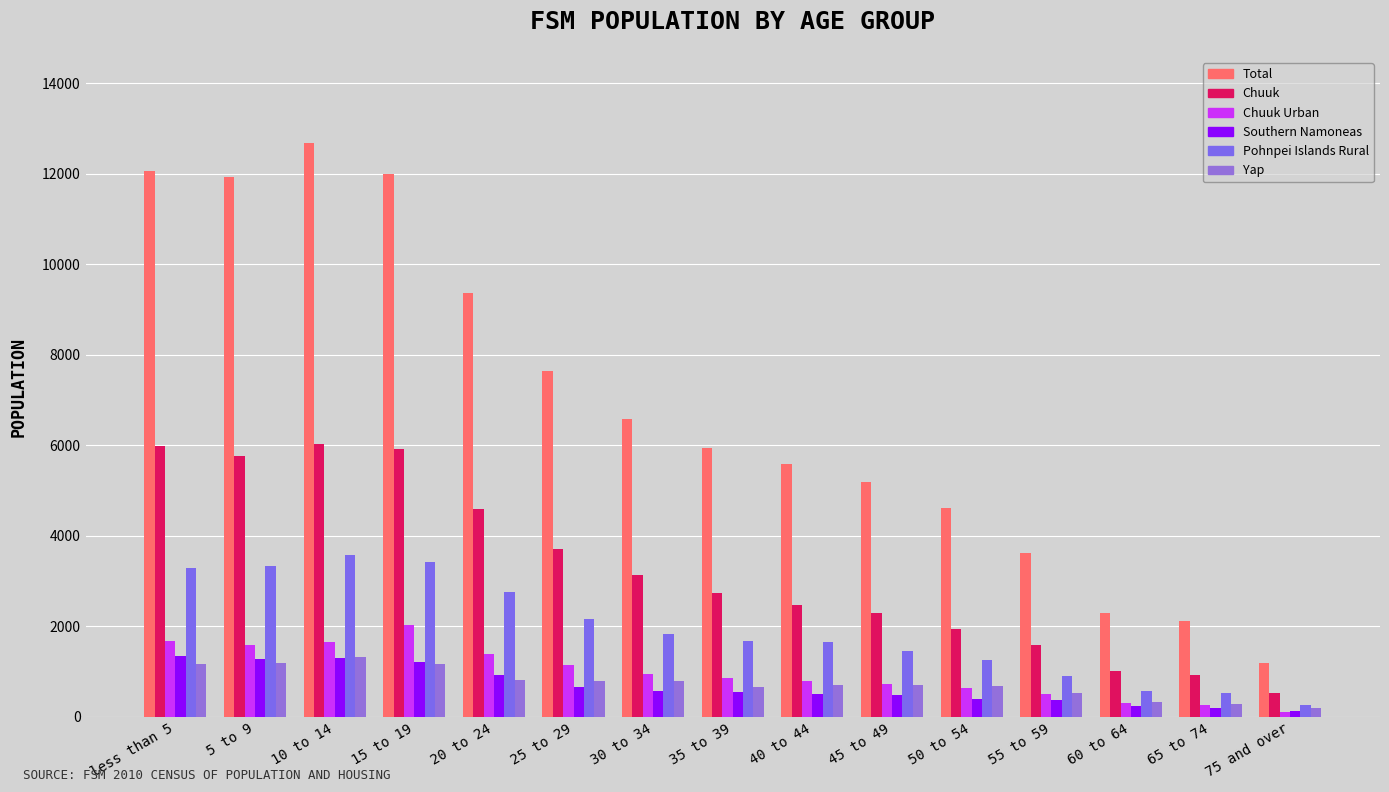

What position from the right is 5 to 9?

14